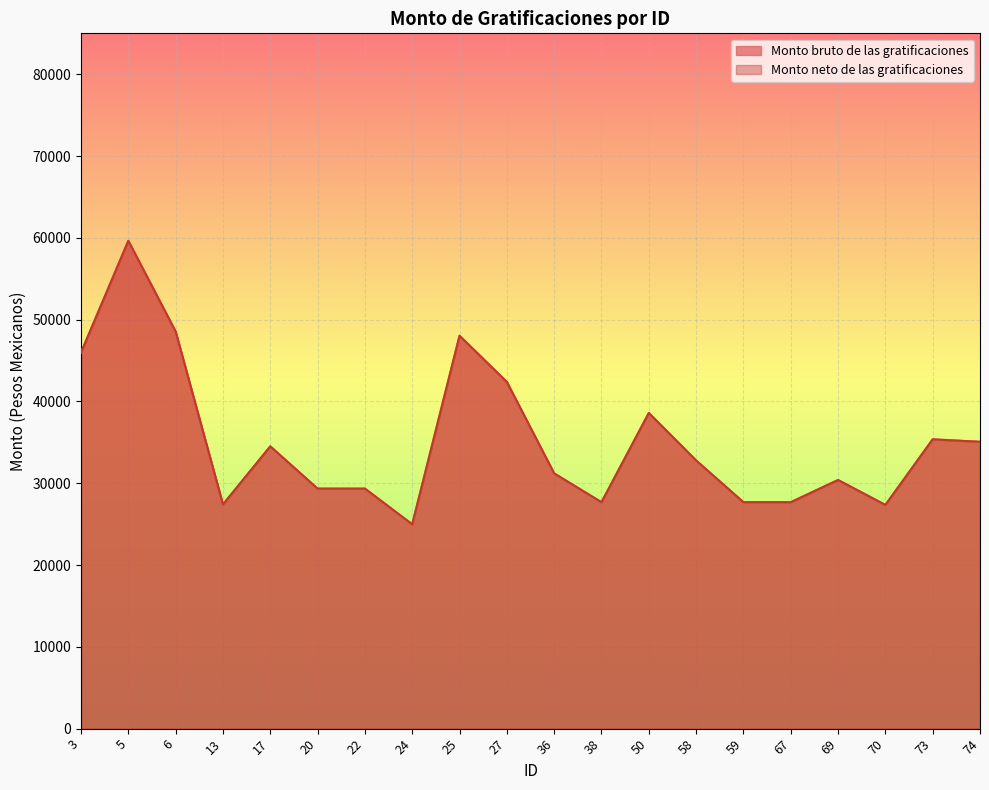

Which series has the largest range (max minus min)?

Monto bruto de las gratificaciones